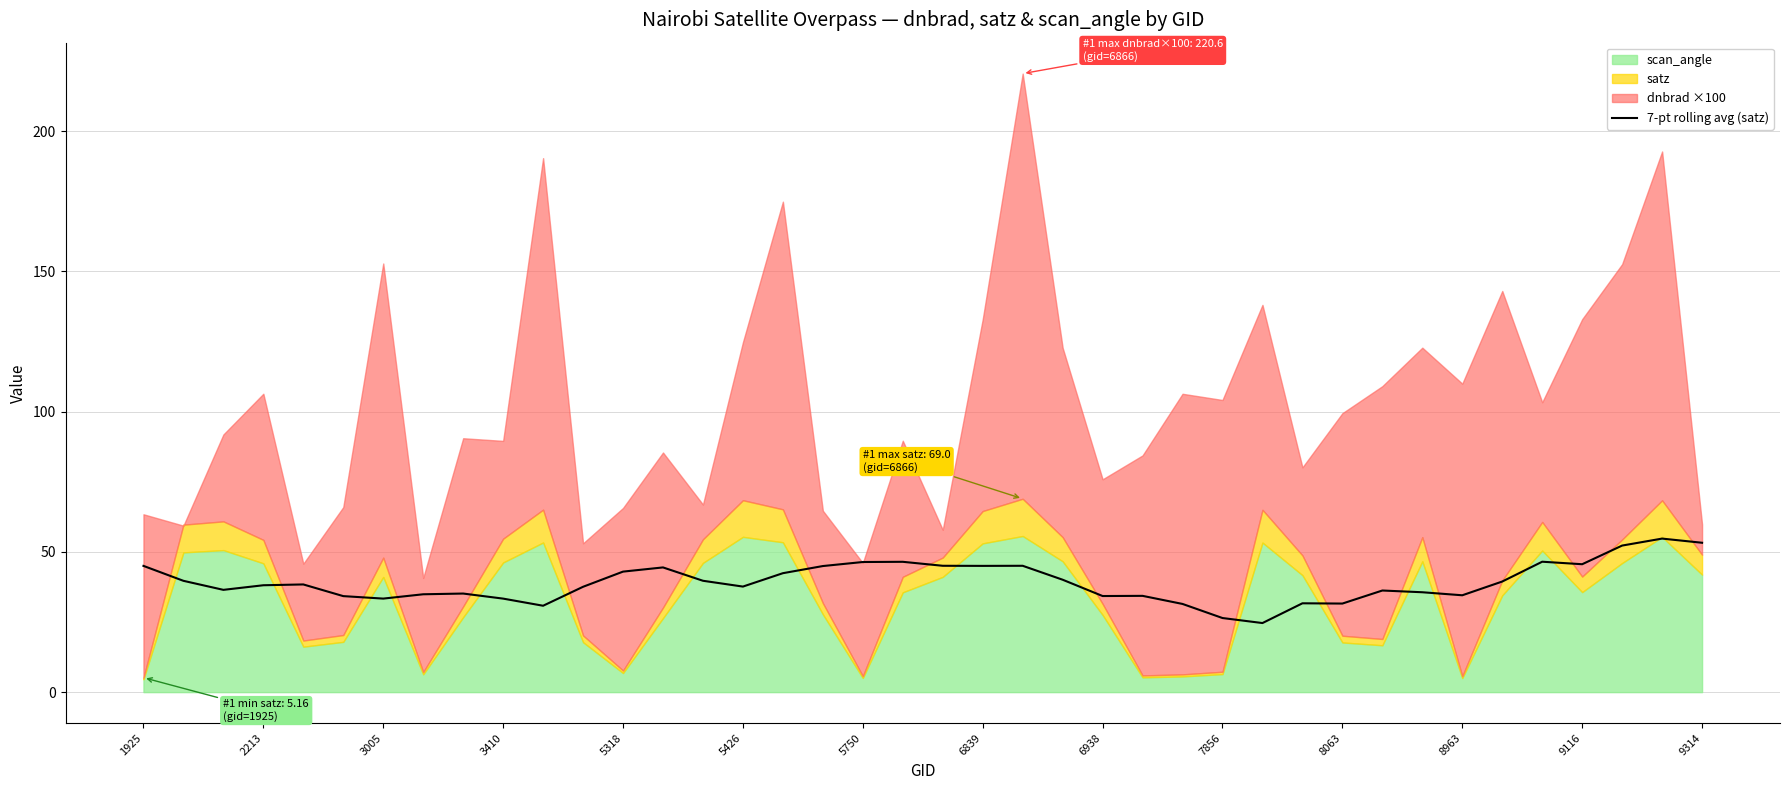

Does the chart display data point markers on the line(s)?

No